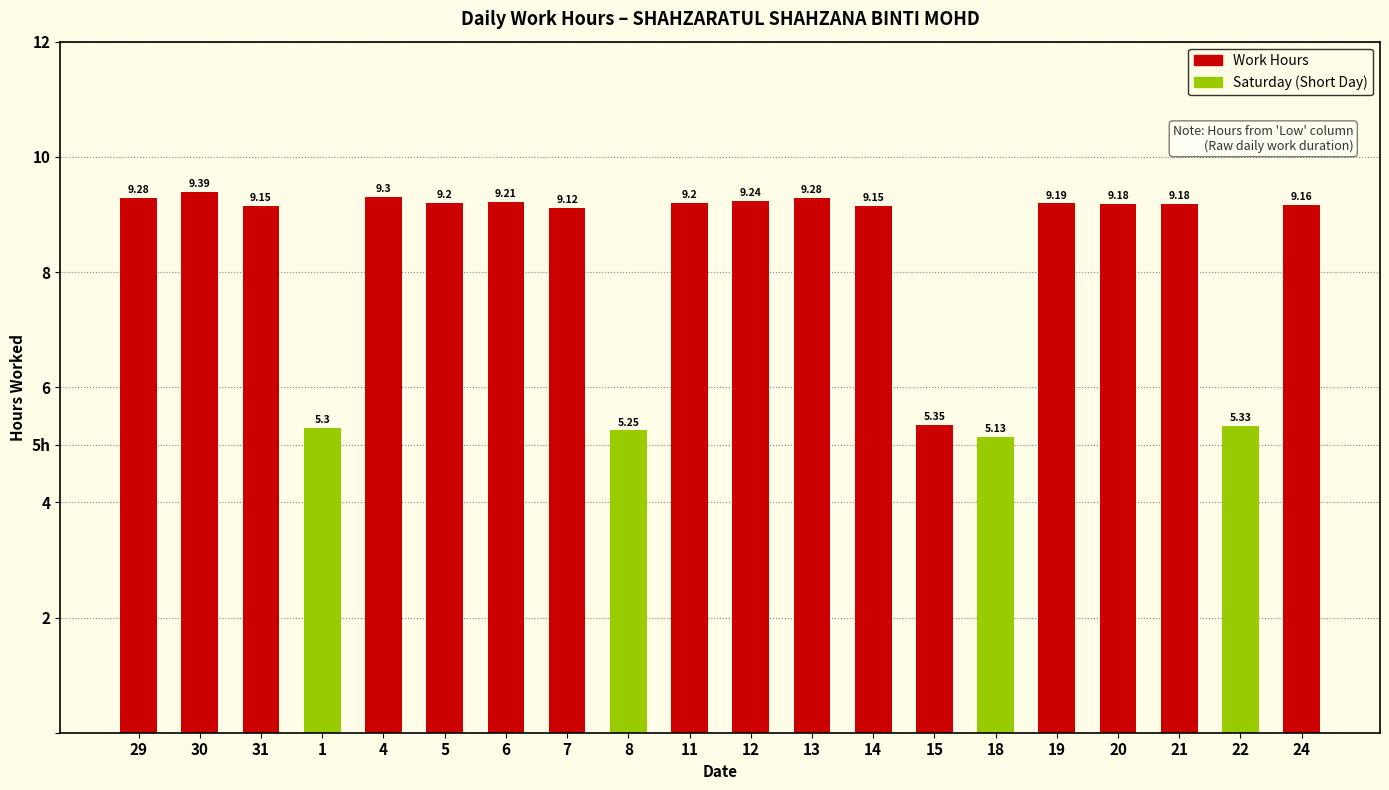

Read the value at 30.

9.4